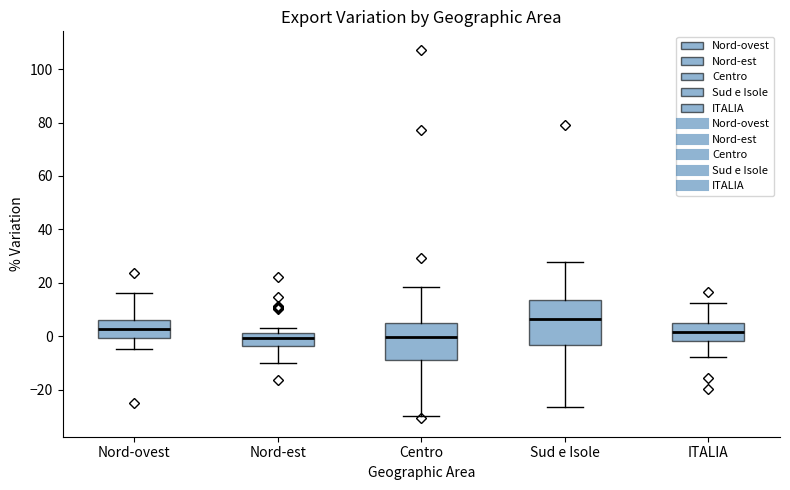

Which box's median line is the highest?

Sud e Isole